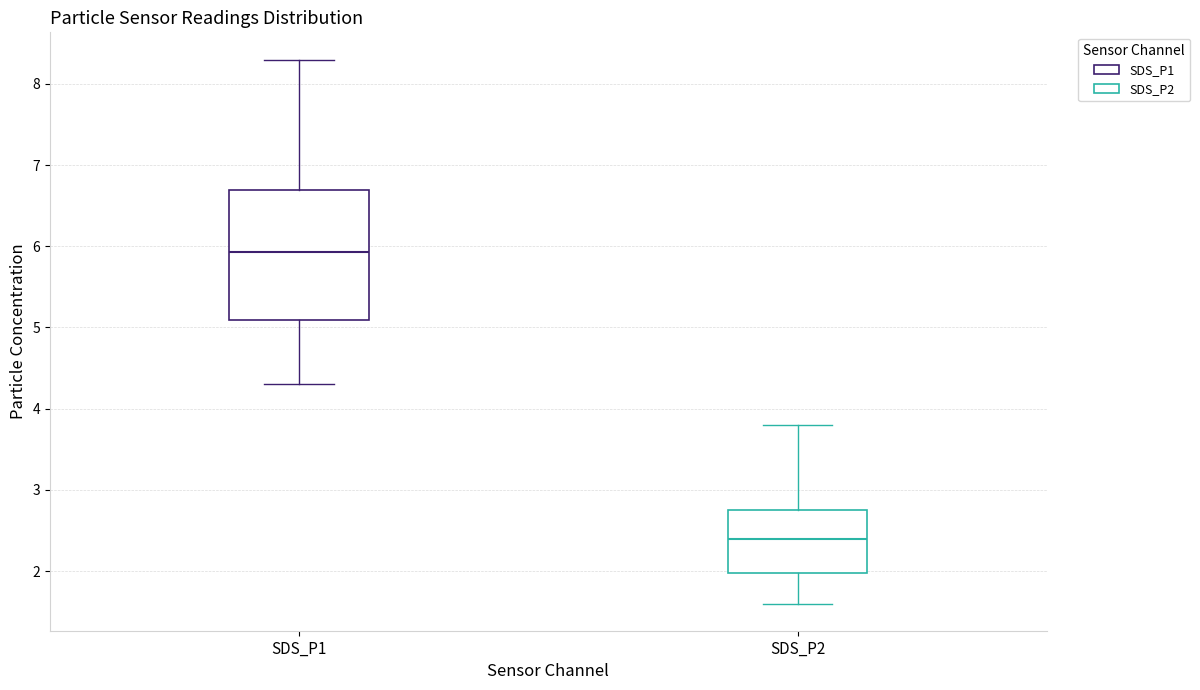

Reading left to right, transcribe this box plot: for each box, give where its median line is, the range the box spans, and where its two whiskers end, as read against the y-axis. The values are not printed on the chart, so give them approximately, as read against the axis.

SDS_P1: median 5.9, box 5.1 to 6.7, whiskers 4.3 to 8.3
SDS_P2: median 2.4, box 2.0 to 2.7, whiskers 1.6 to 3.8